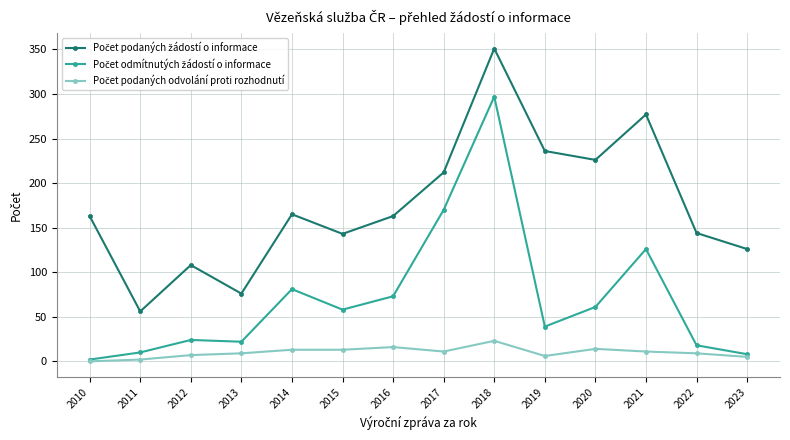

Which category has the highest value across all series?

2018